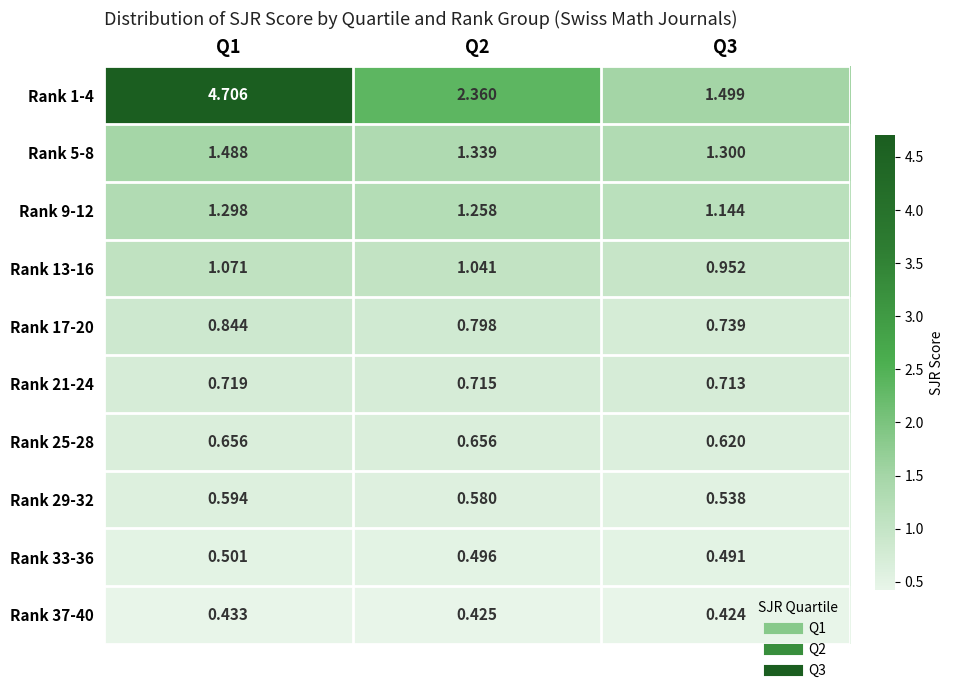

Is the value of Rank 25-28 at Q2 greater than the value of Rank 5-8 at Q2?

No